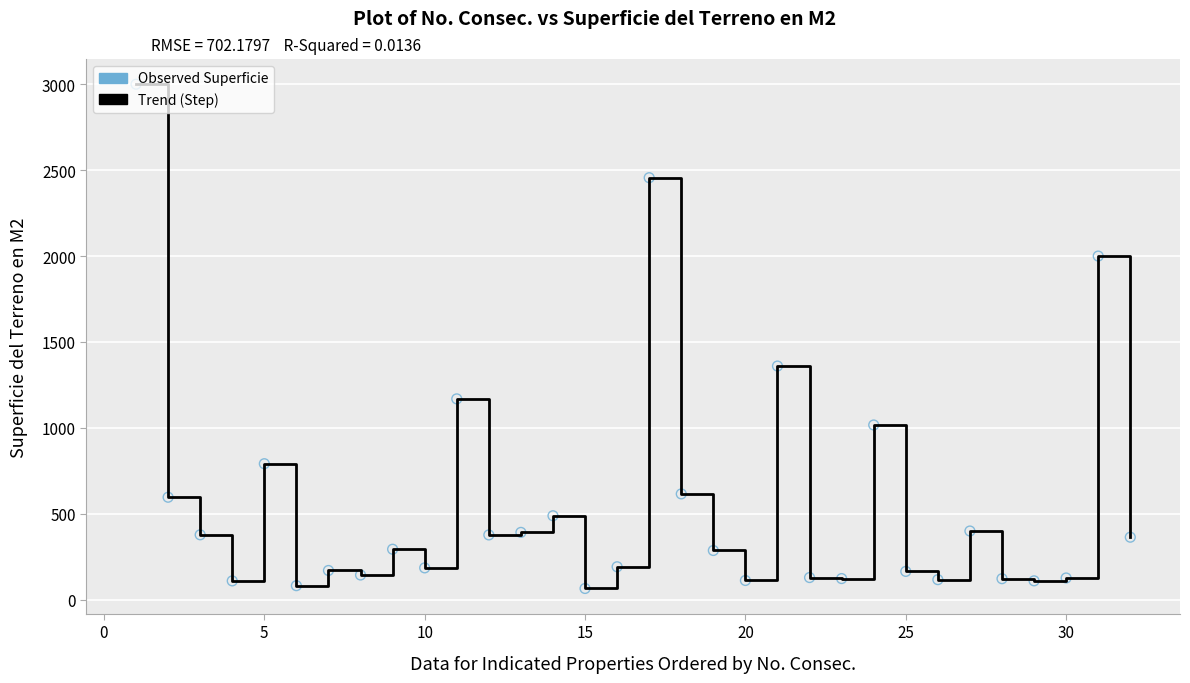

What is the difference between the maximum and minimum values?

2934.4